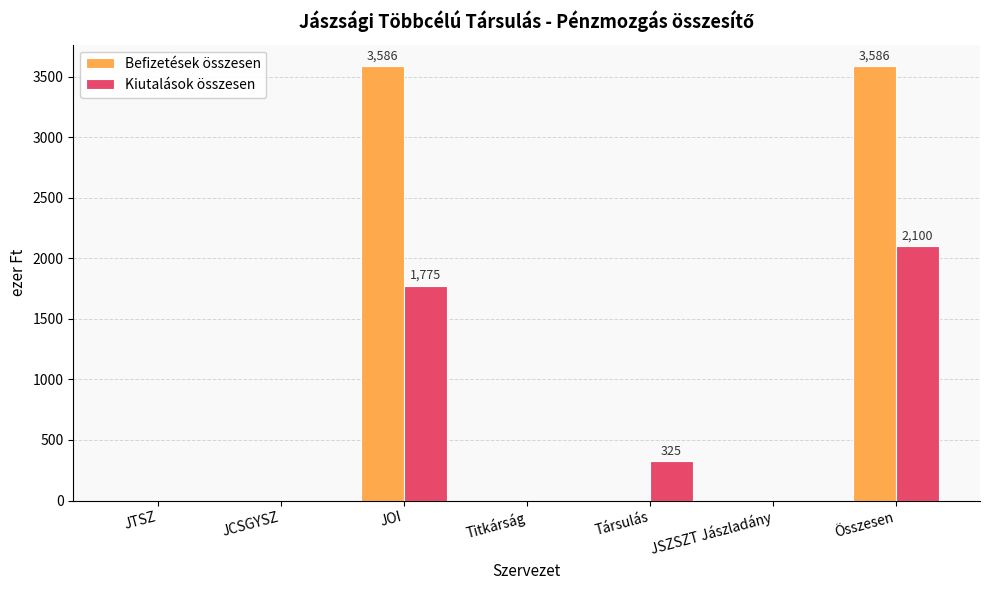

What value does the Befizetések összesen series have at JOI?

3586